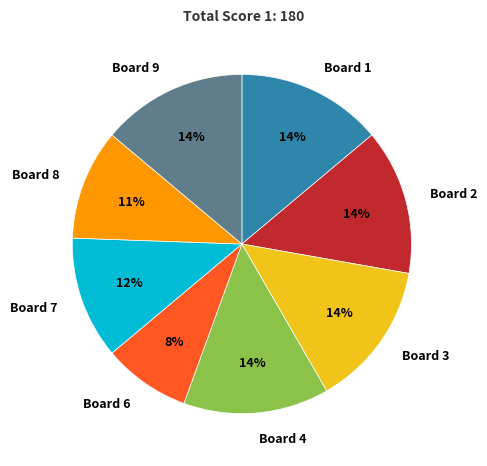

How many segments does this pie chart have?

8